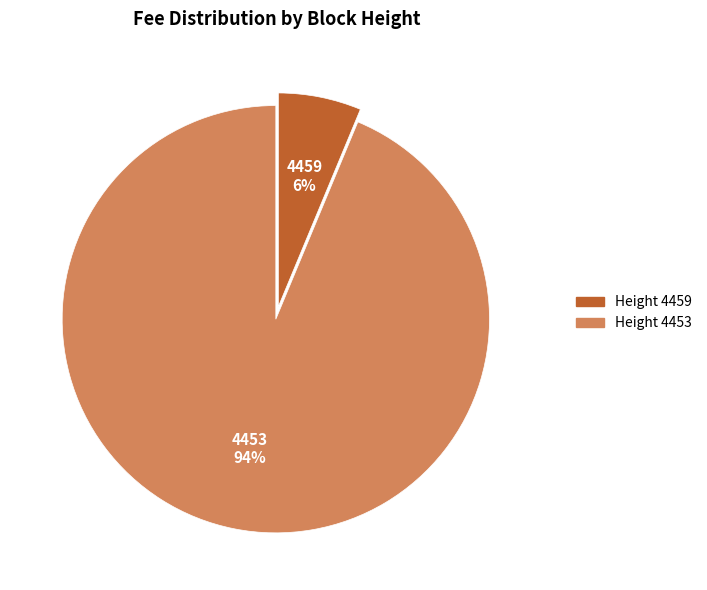

Which has a higher value, 4459 or 4453?

4453